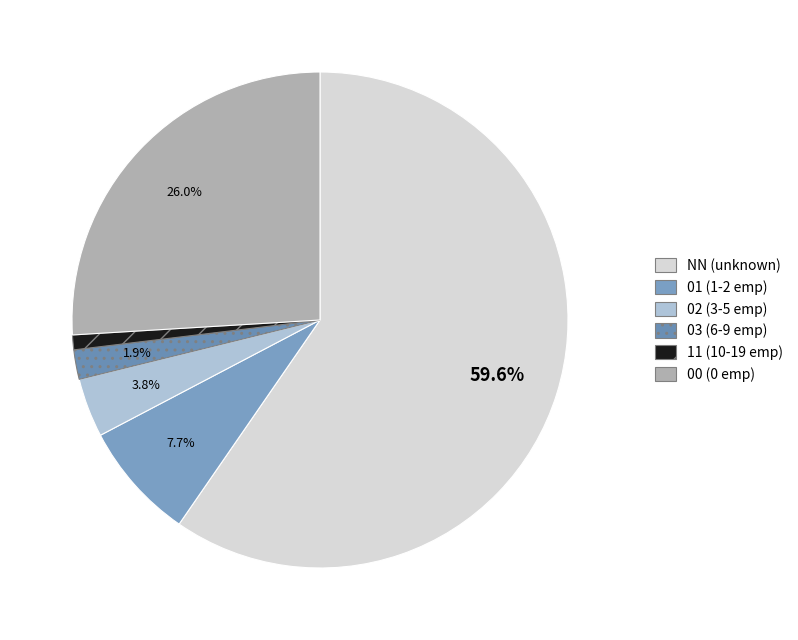

Which has a higher value, NN or 03?

NN